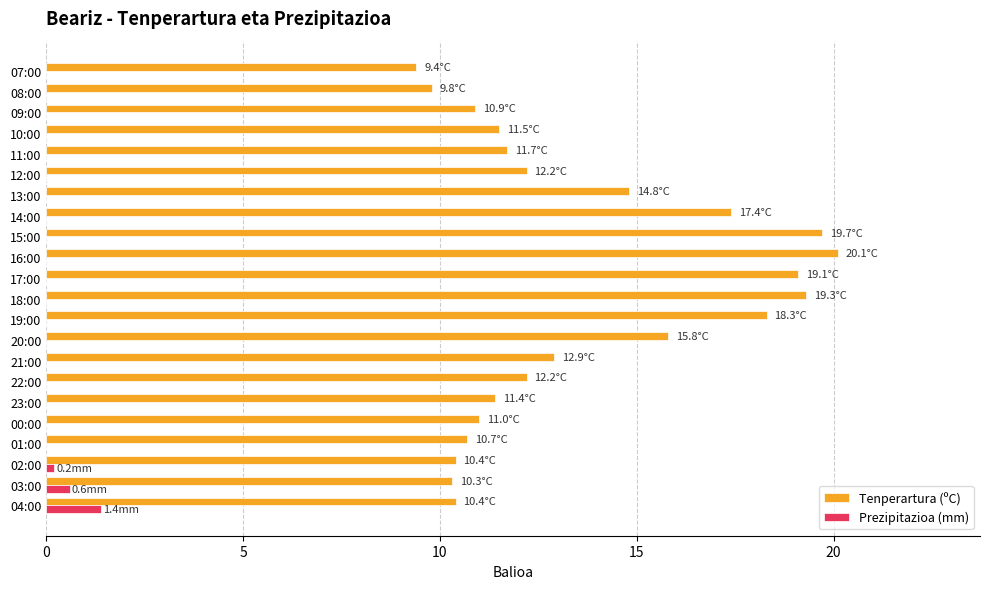

What is the sum of all Tenperartura (ºC) values?

299.3